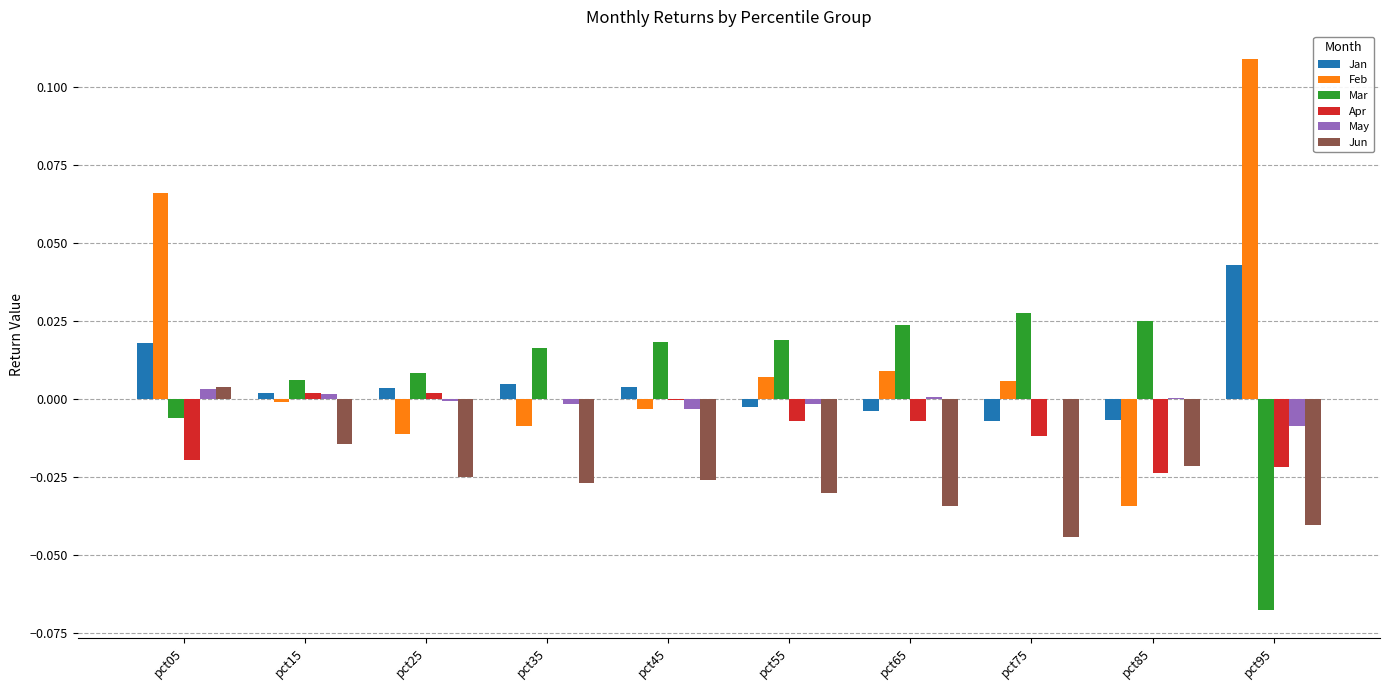

How many distinct data groups are displayed?

6